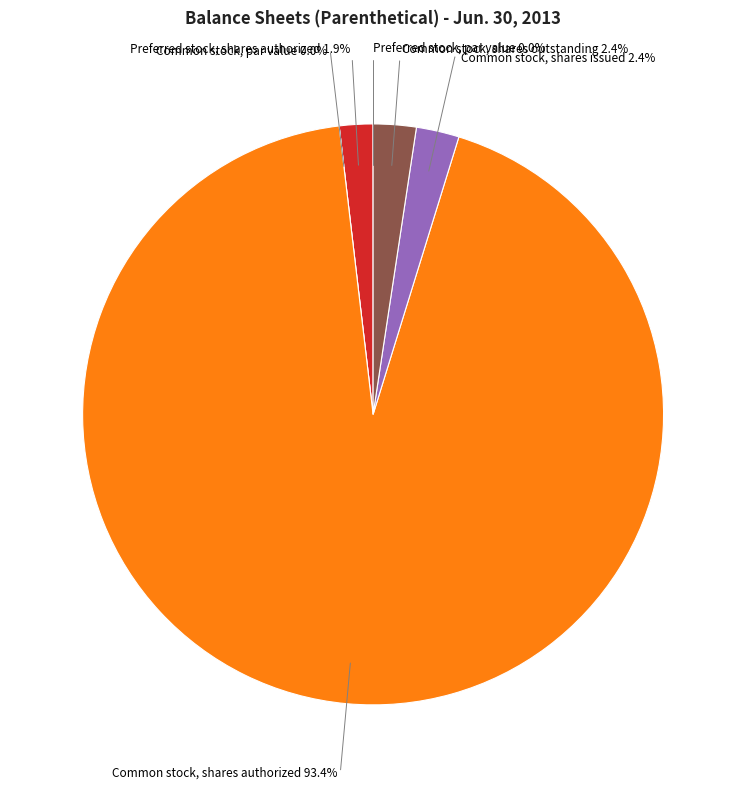

What portion of the pie excludes Preferred stock, shares authorized?

98.1%